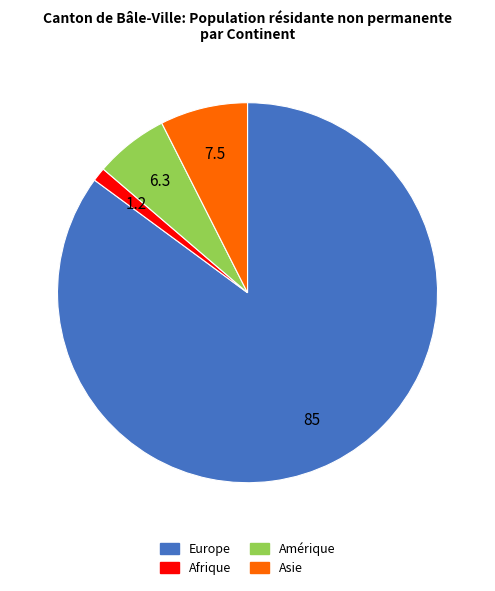

Is there a majority slice in this chart?

Yes